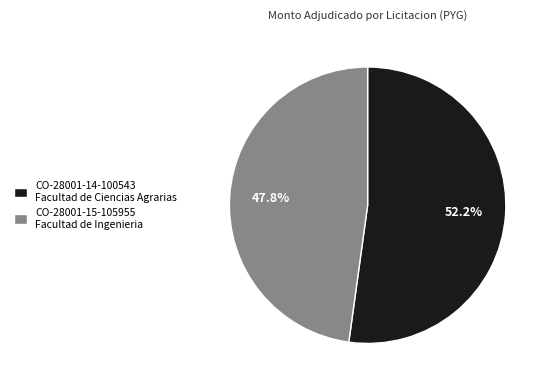

Which has a higher value, CO-28001-14-100543 Facultad de Ciencias Agrarias or CO-28001-15-105955 Facultad de Ingenieria?

CO-28001-14-100543 Facultad de Ciencias Agrarias